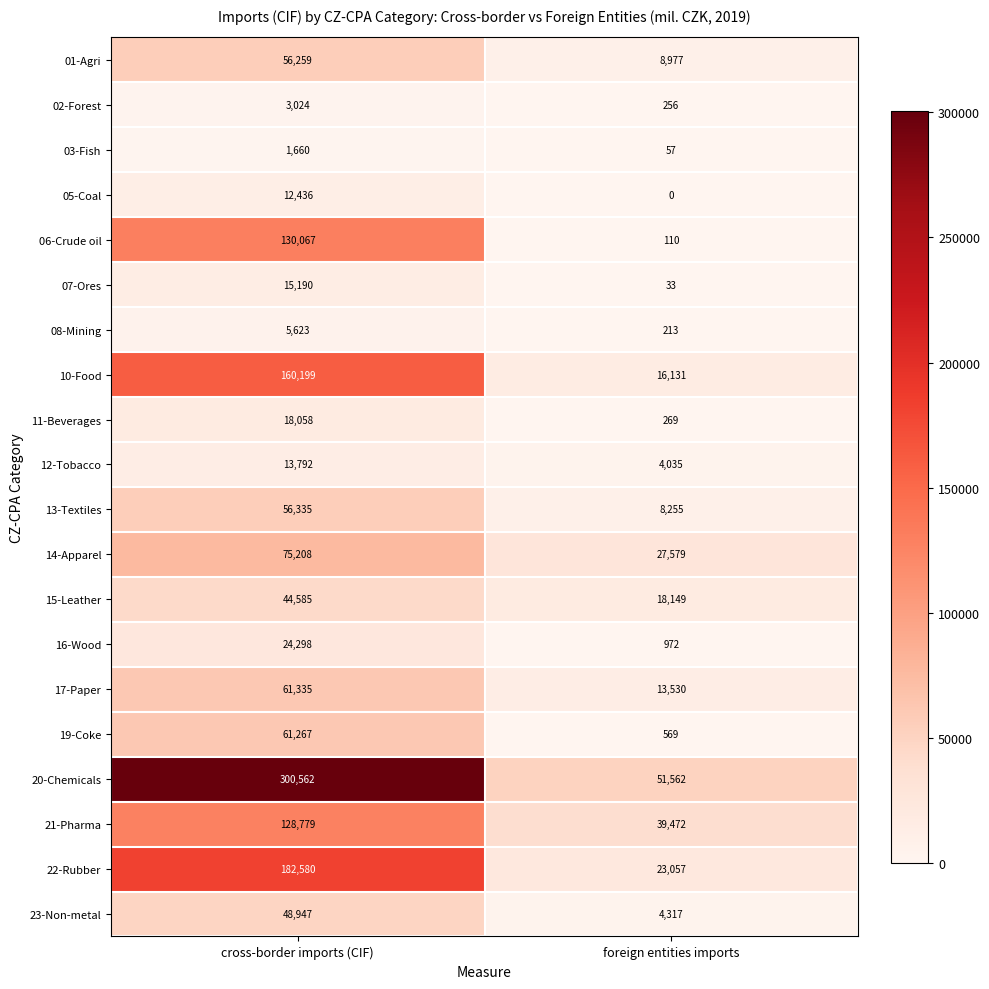

What is the difference between the 16-Wood values at cross-border imports (CIF) and foreign entities imports?

23326